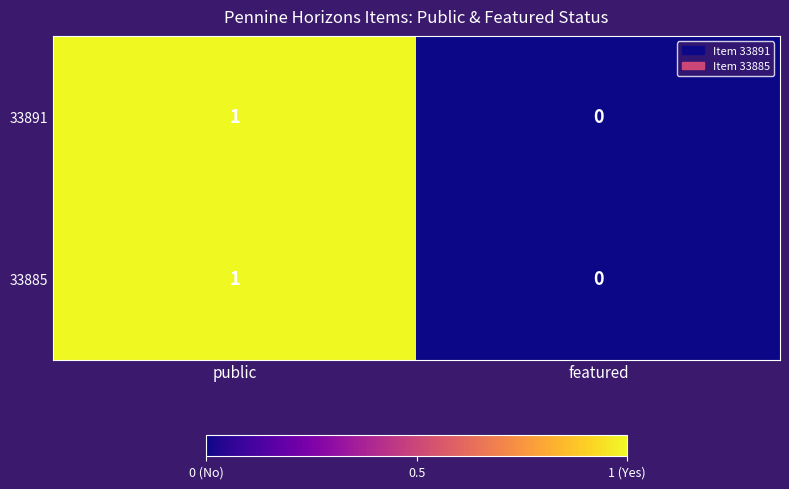

At which category does the chart reach its peak across all series?

public